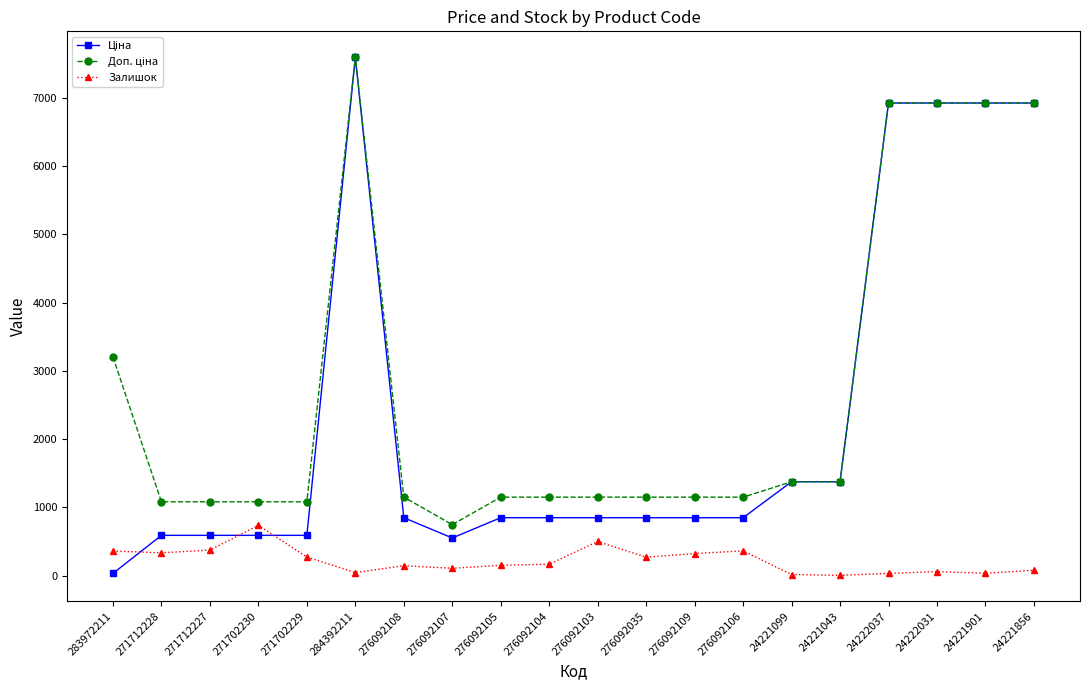

At which category is the sum across all series the highest?

284392211